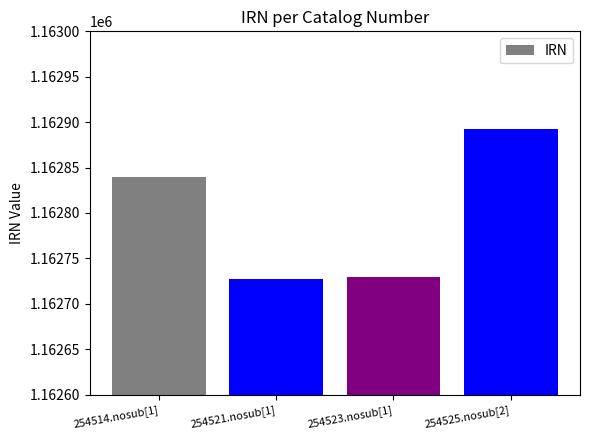

What is the label of the 1st bar from the right?

254525.nosub[2]